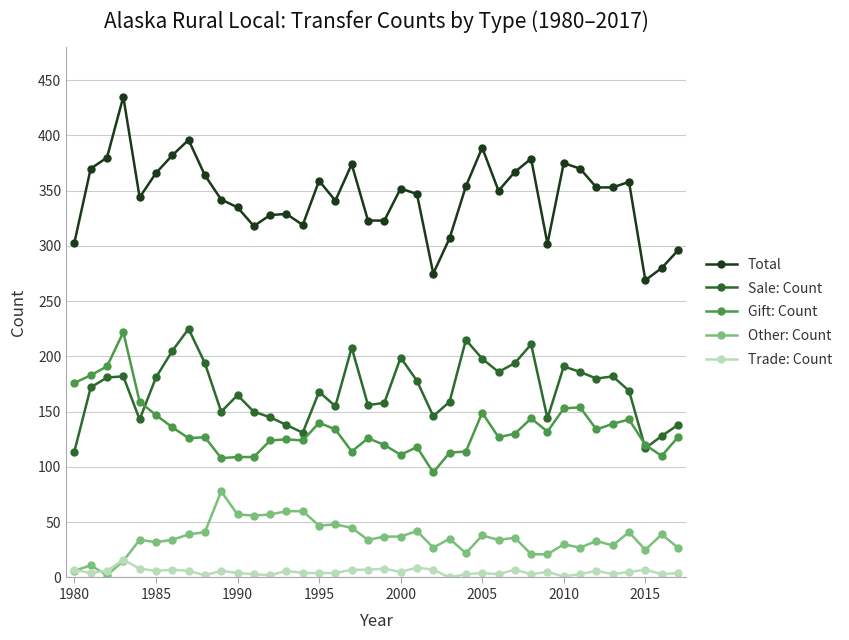

True or false: Total and Other: Count cross at least once.

False